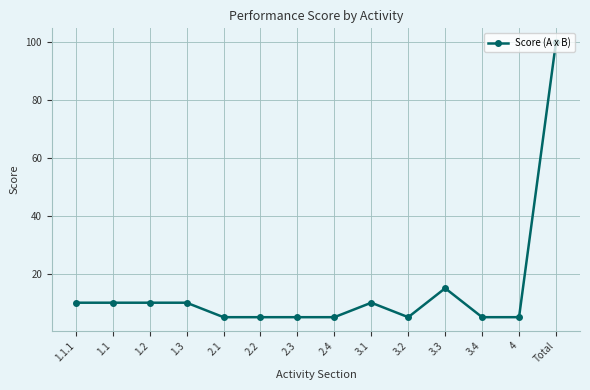

The value at 1.1.1 is 16. True or false?

False